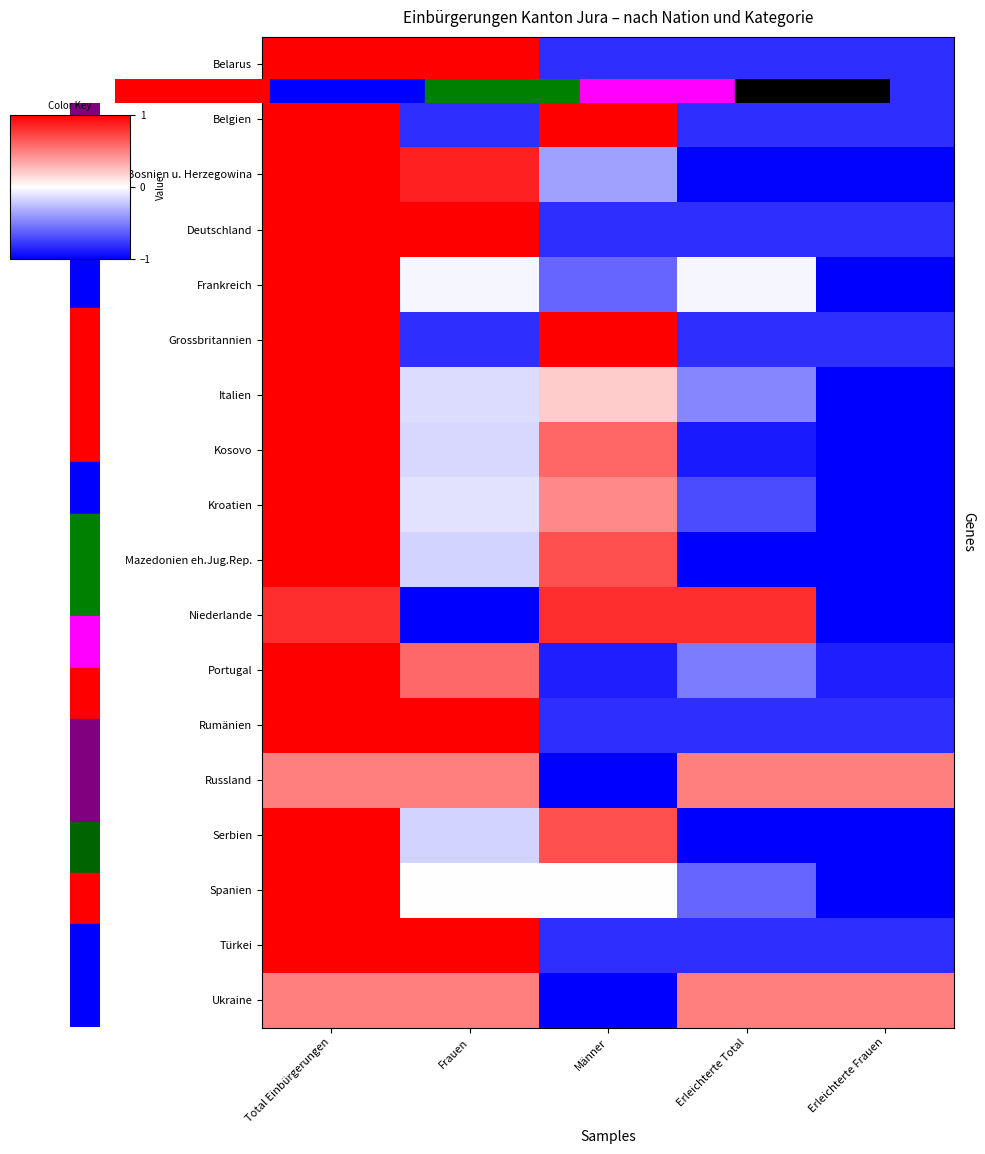

Which has a higher value, Erleichterte Total or Total Einbürgerungen?

Total Einbürgerungen